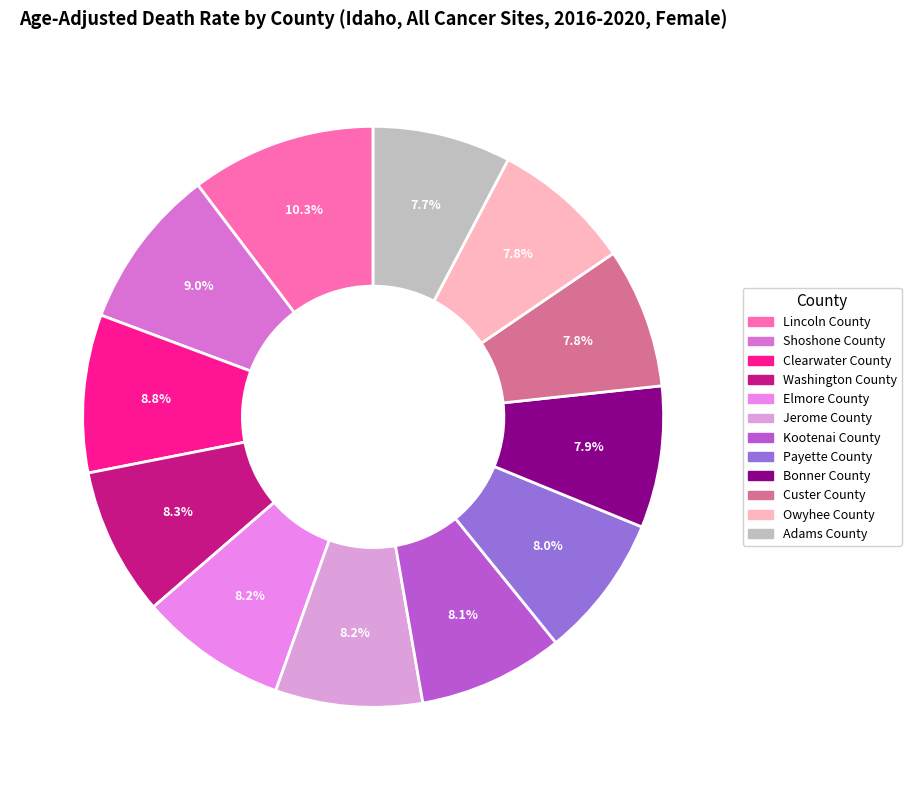

Which category has the biggest portion of the pie?

Lincoln County